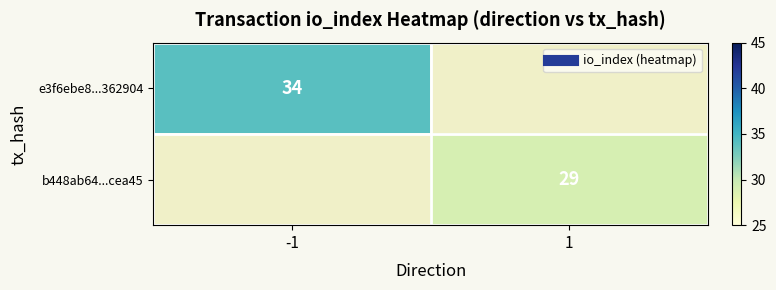

What is the highest value of the e3f6ebe8...362904 series?

34.0